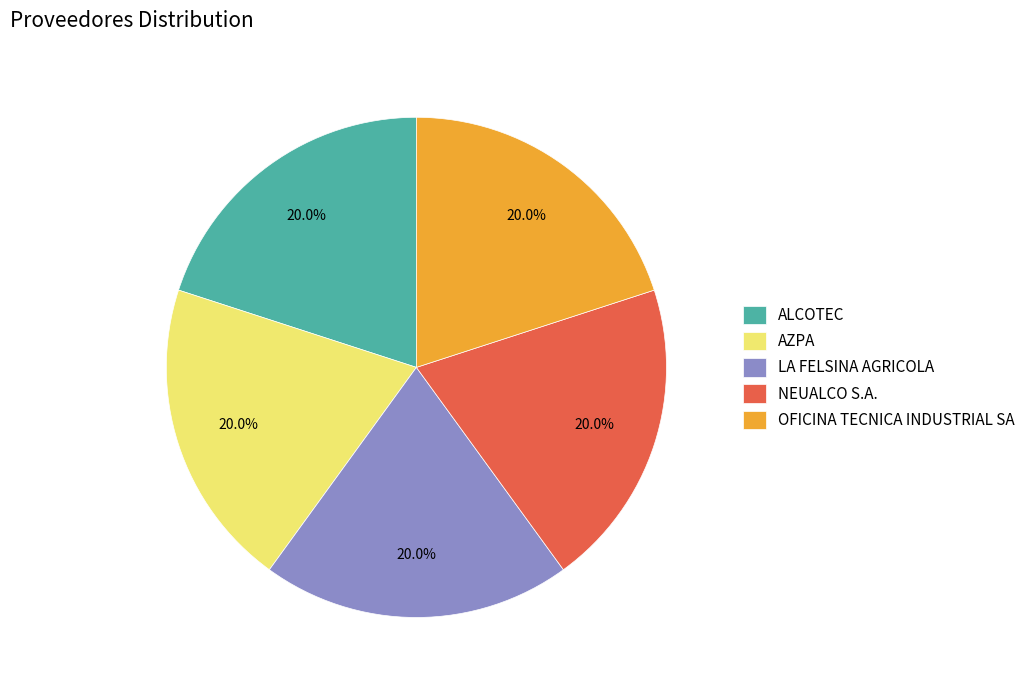

What percentage is NOT represented by ALCOTEC?

80.0%